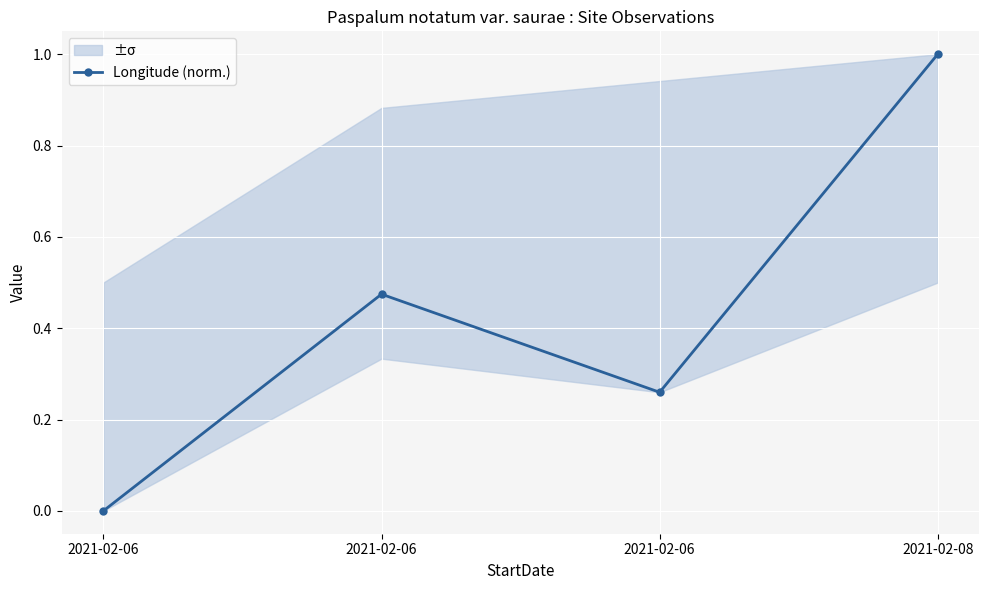

The chart shows a value of 1.0 at 2021-02-08. True or false?

True